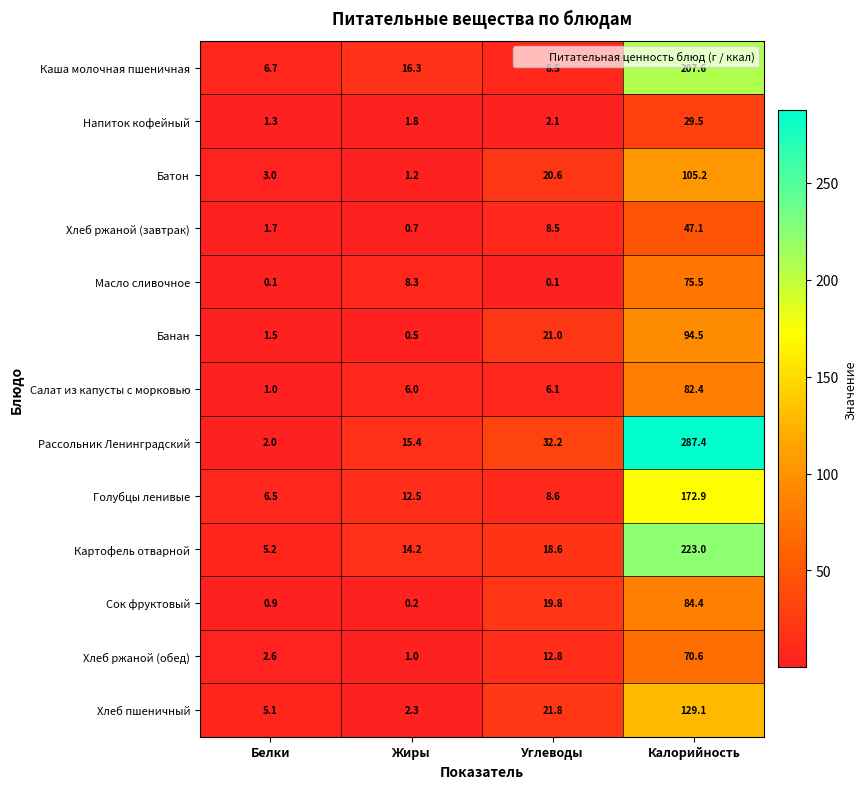

How many series are shown in this chart?

13